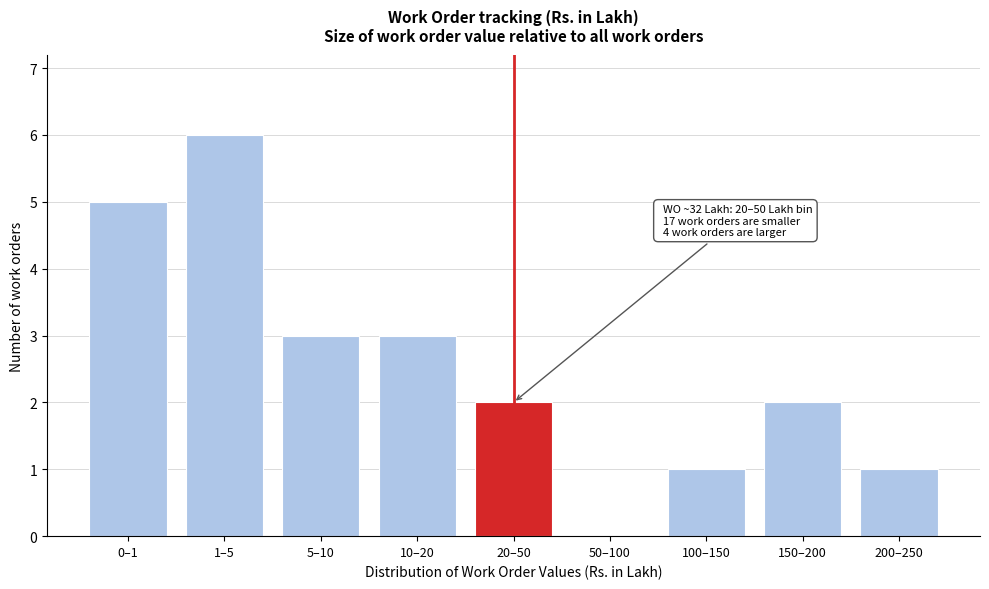

Reading left to right, transcribe all the data shown in this chart.

0–1=5	1–5=6	5–10=3	10–20=3	20–50=2	50–100=0	100–150=1	150–200=2	200–250=1